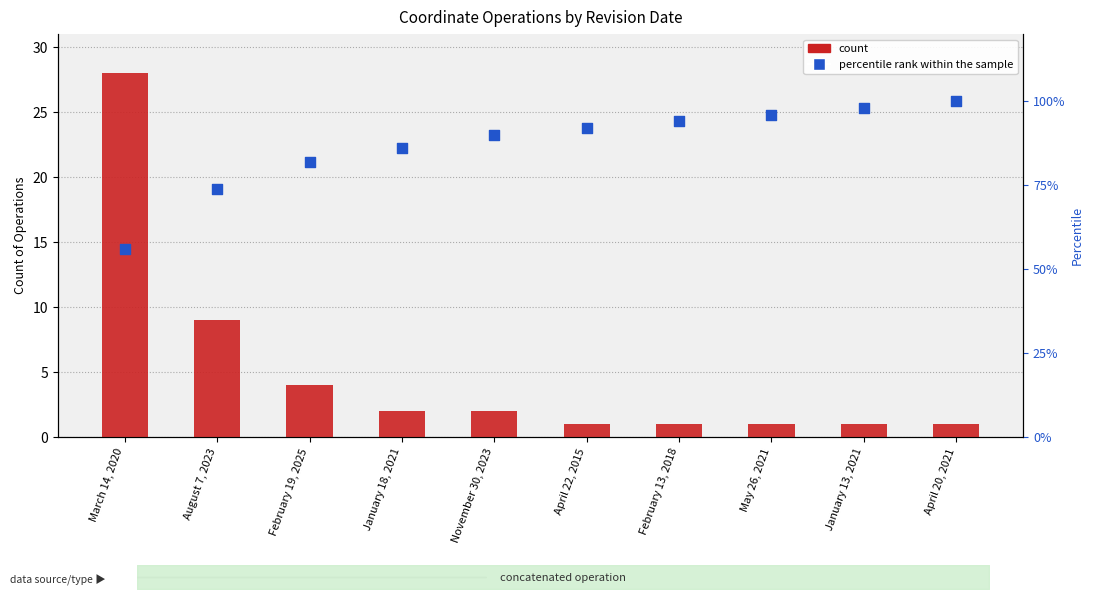

Which series reaches the maximum Y coordinate?

percentile rank within the sample